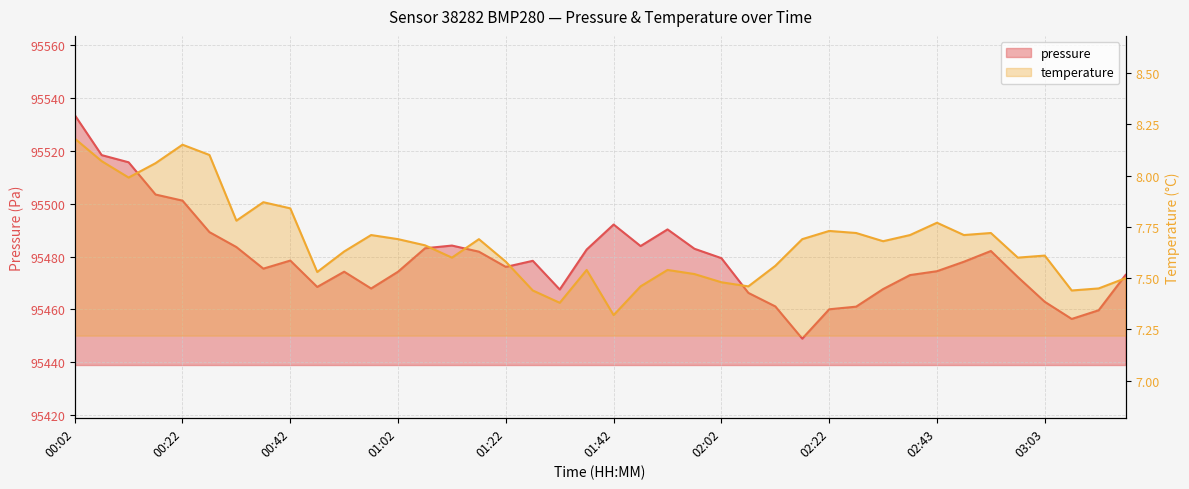

How many interior local peaks does the pressure series have?

7